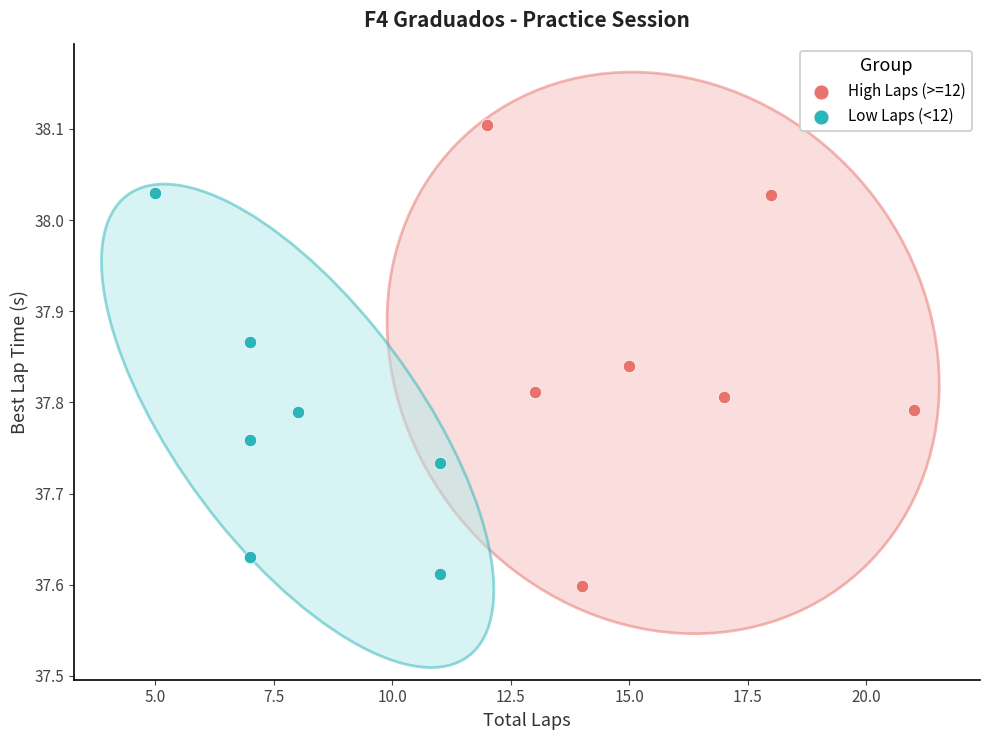

Which series has the largest Y range (max minus min)?

High Laps (>=12)